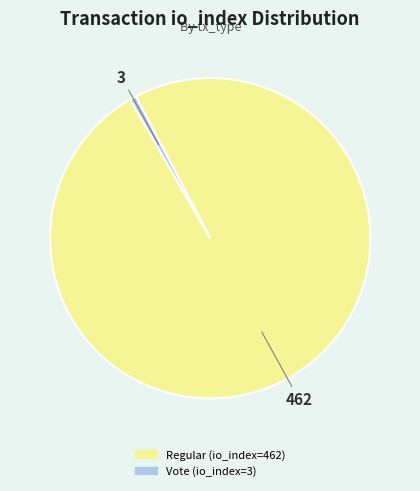

What is the ratio of the value at Regular (io_index=462) to the value at Vote (io_index=3)?

154.0